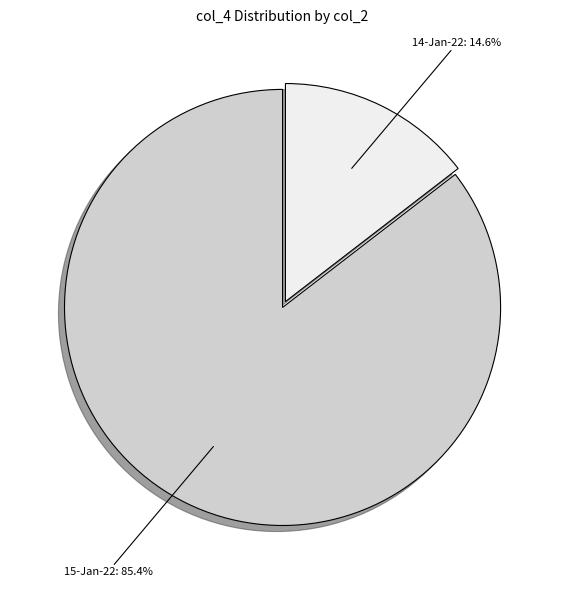

Combined, what portion of the pie is 14-Jan-22 and 15-Jan-22?

100.0%